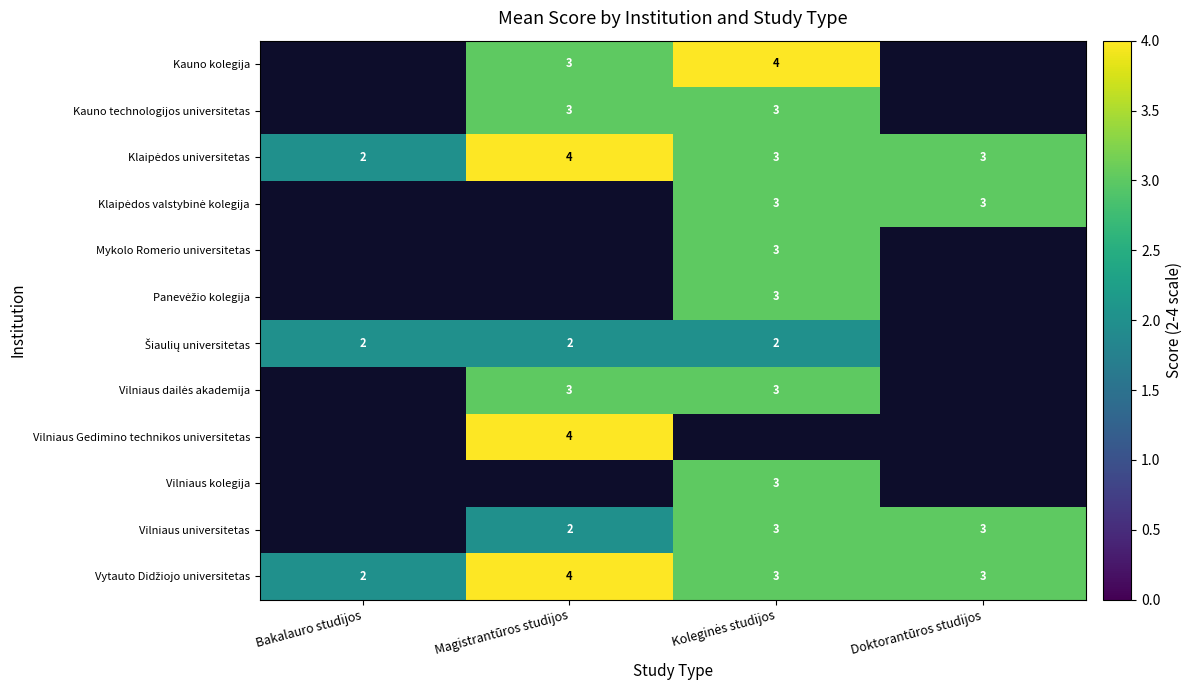

Is the value of Mykolo Romerio universitetas at Bakalauro studijos greater than the value of Vytauto Didžiojo universitetas at Doktorantūros studijos?

No